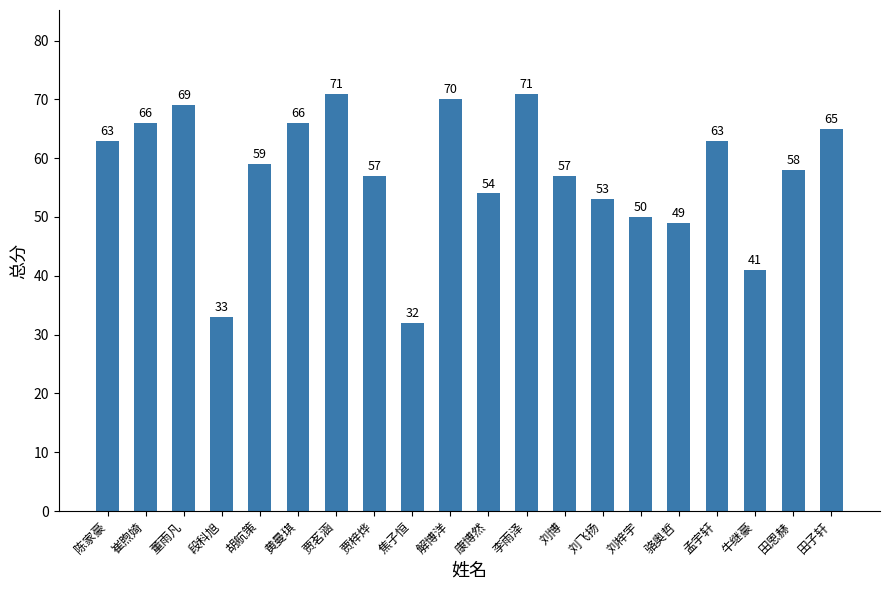

What is the sum of the values at 刘飞扬 and 董雨凡?

122